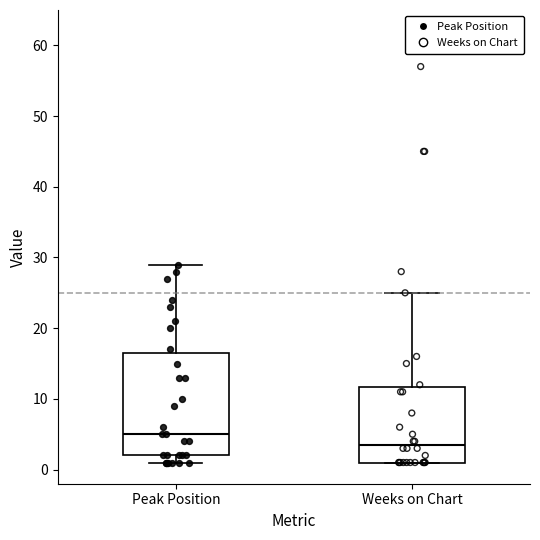

Reading left to right, read every box against the y-axis: the position of its median line, the range the box covers, and the ends of its whiskers. The values are not printed on the chart, so give them approximately, as read against the axis.

Peak Position: median 5, box 2 to 17, whiskers 1 to 29
Weeks on Chart: median 4, box 1 to 12, whiskers 1 to 25